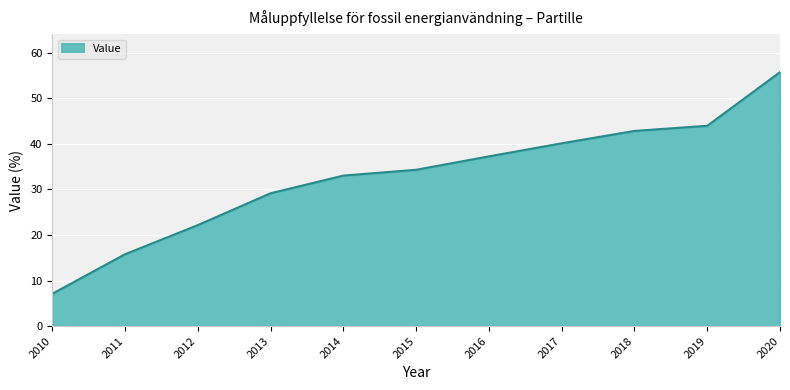

What is the minimum value shown in the chart?

7.1